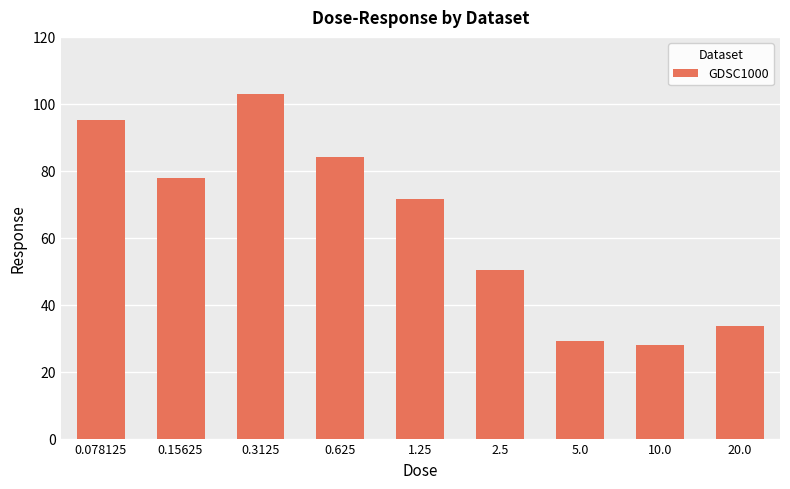

The value at 0.078125 is 136.4. True or false?

False